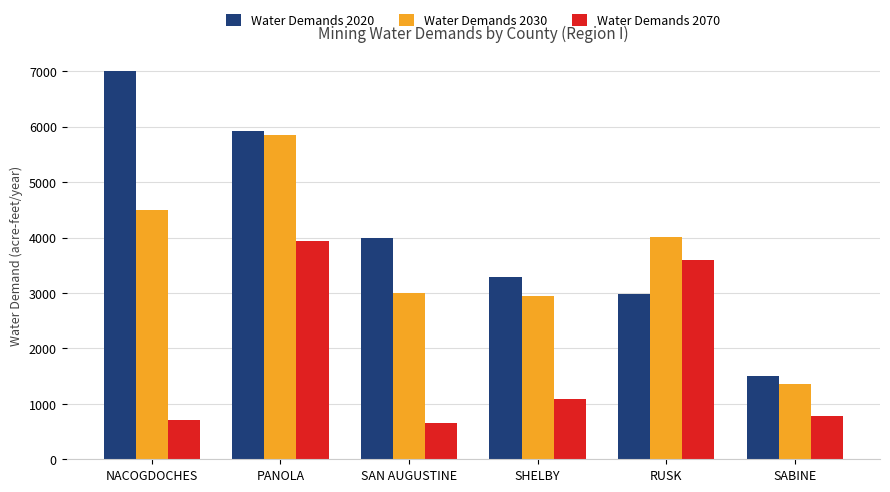

What is the total value across all series at SHELBY?

7308